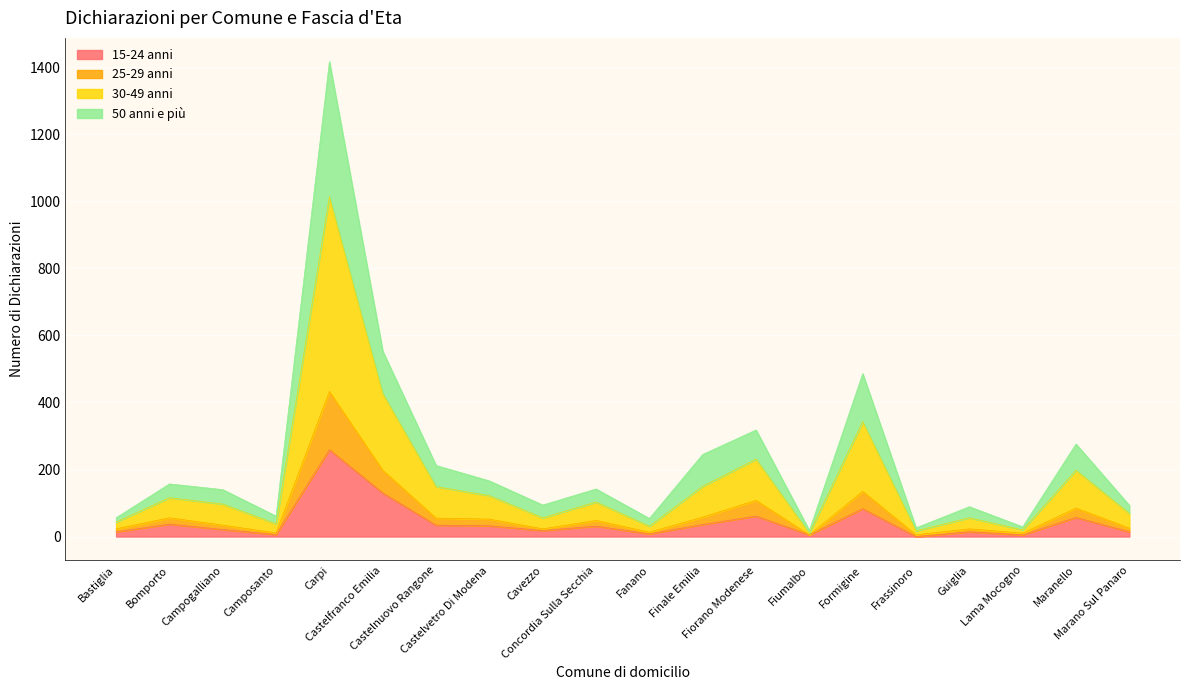

Which has a higher value, Castelnuovo Rangone or Castelvetro Di Modena?

Castelnuovo Rangone